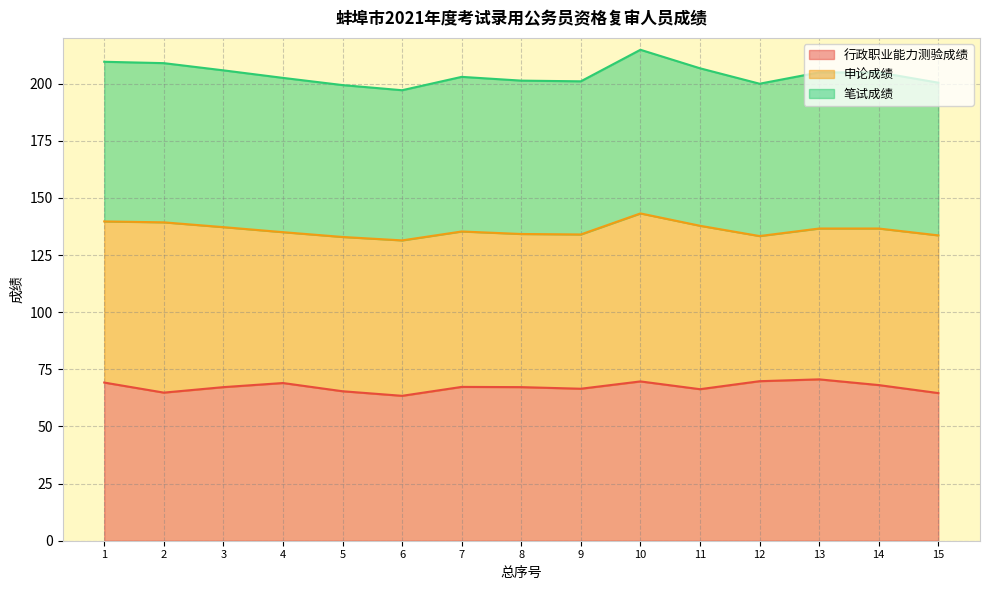

True or false: 笔试成绩 and 行政职业能力测验成绩 intersect in this chart.

False